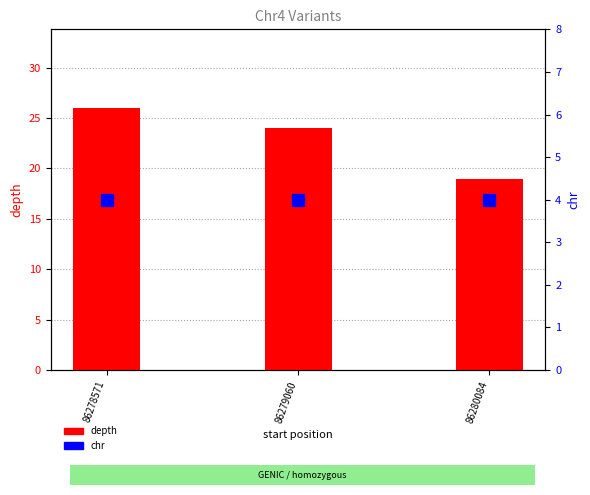

Read the depth value at 86278571.

26